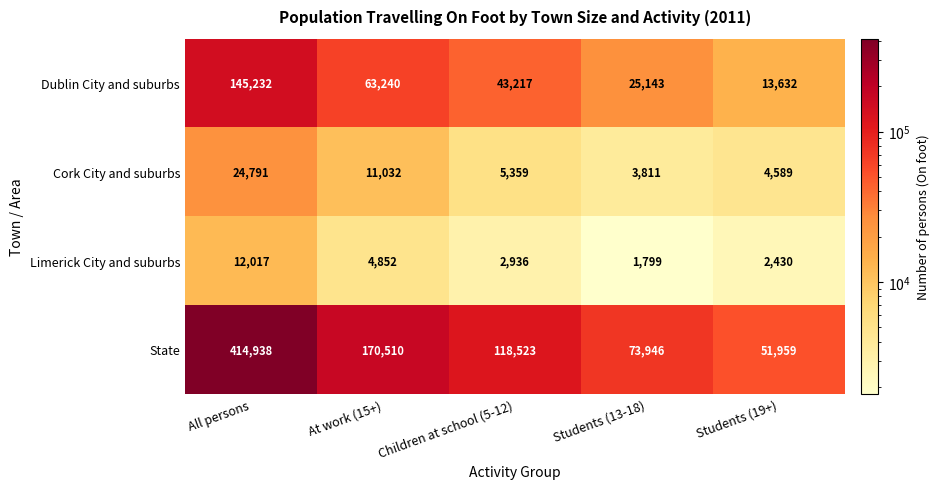

What is the minimum value shown in the chart?

1799